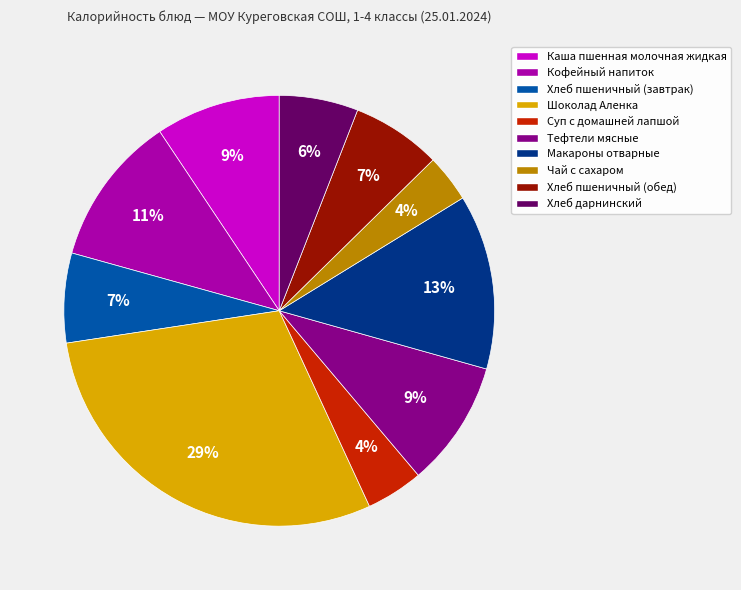

Which has a higher value, Суп с домашней лапшой or Кофейный напиток?

Кофейный напиток